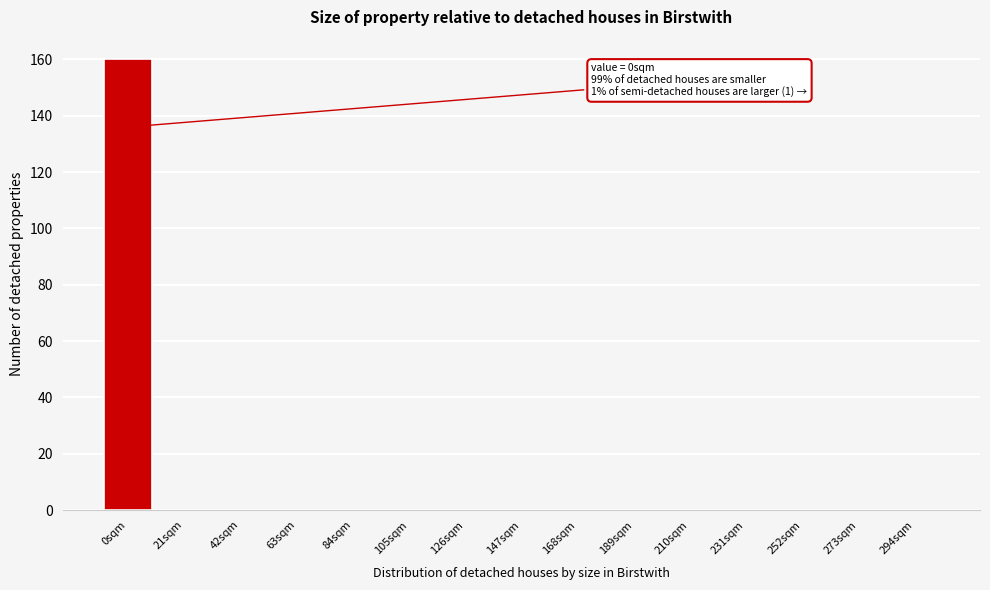

Reading left to right, transcribe all the data shown in this chart.

0sqm=160	21sqm=0	42sqm=0	63sqm=0	84sqm=0	105sqm=0	126sqm=0	147sqm=0	168sqm=0	189sqm=0	210sqm=0	231sqm=0	252sqm=0	273sqm=0	294sqm=0